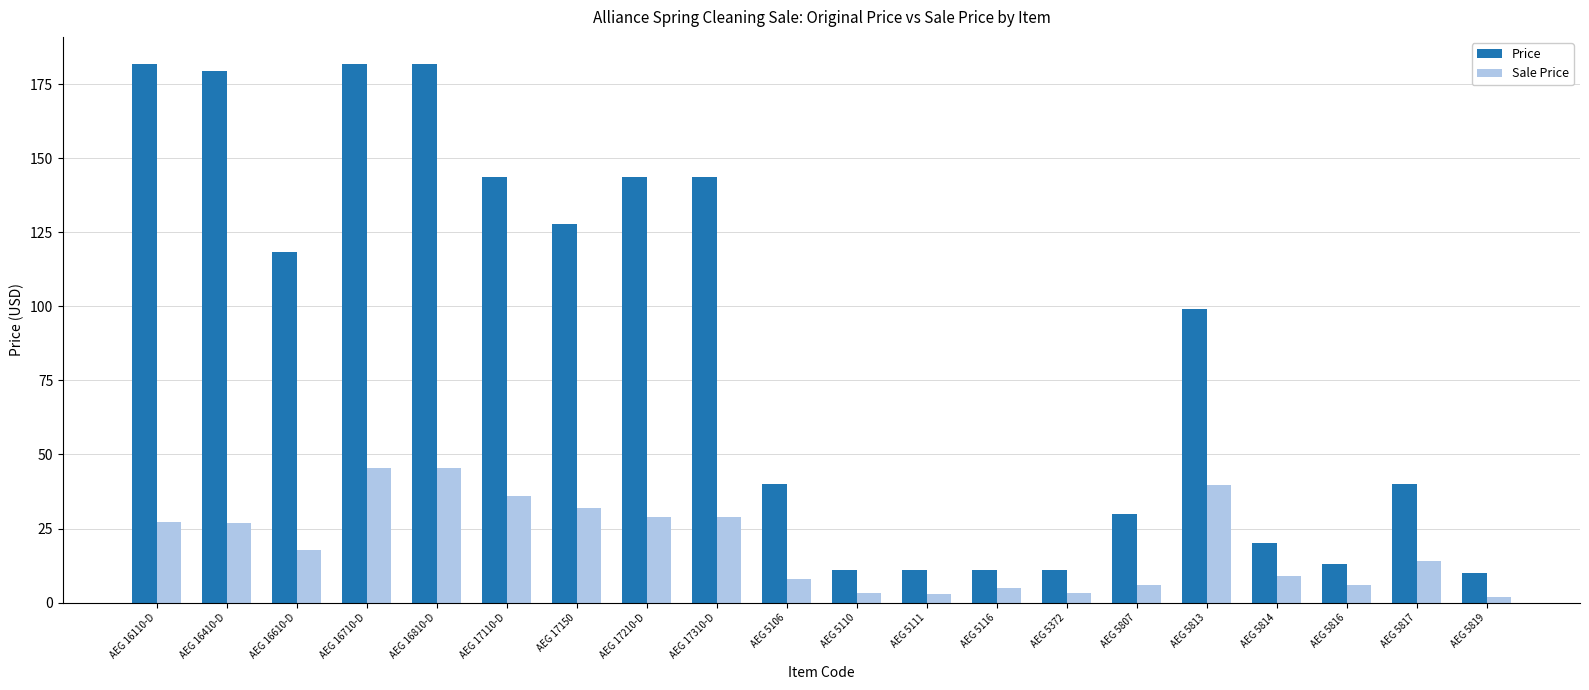

What is the label of the 11th bar from the right?

AEG 5106